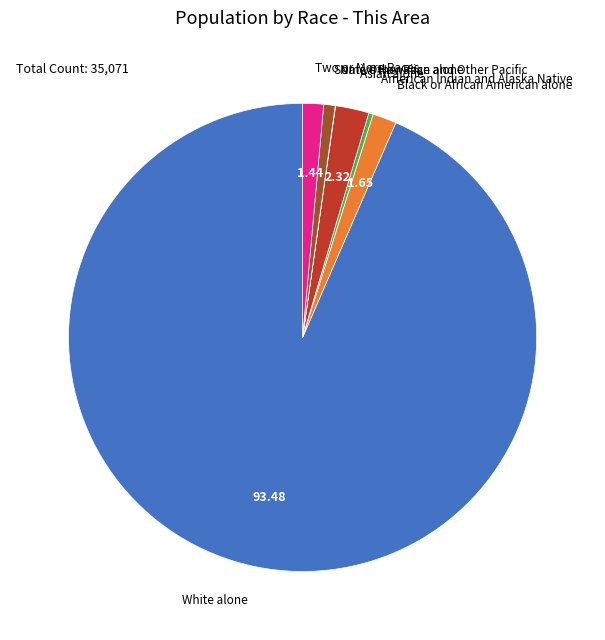

Which category accounts for the majority?

White alone